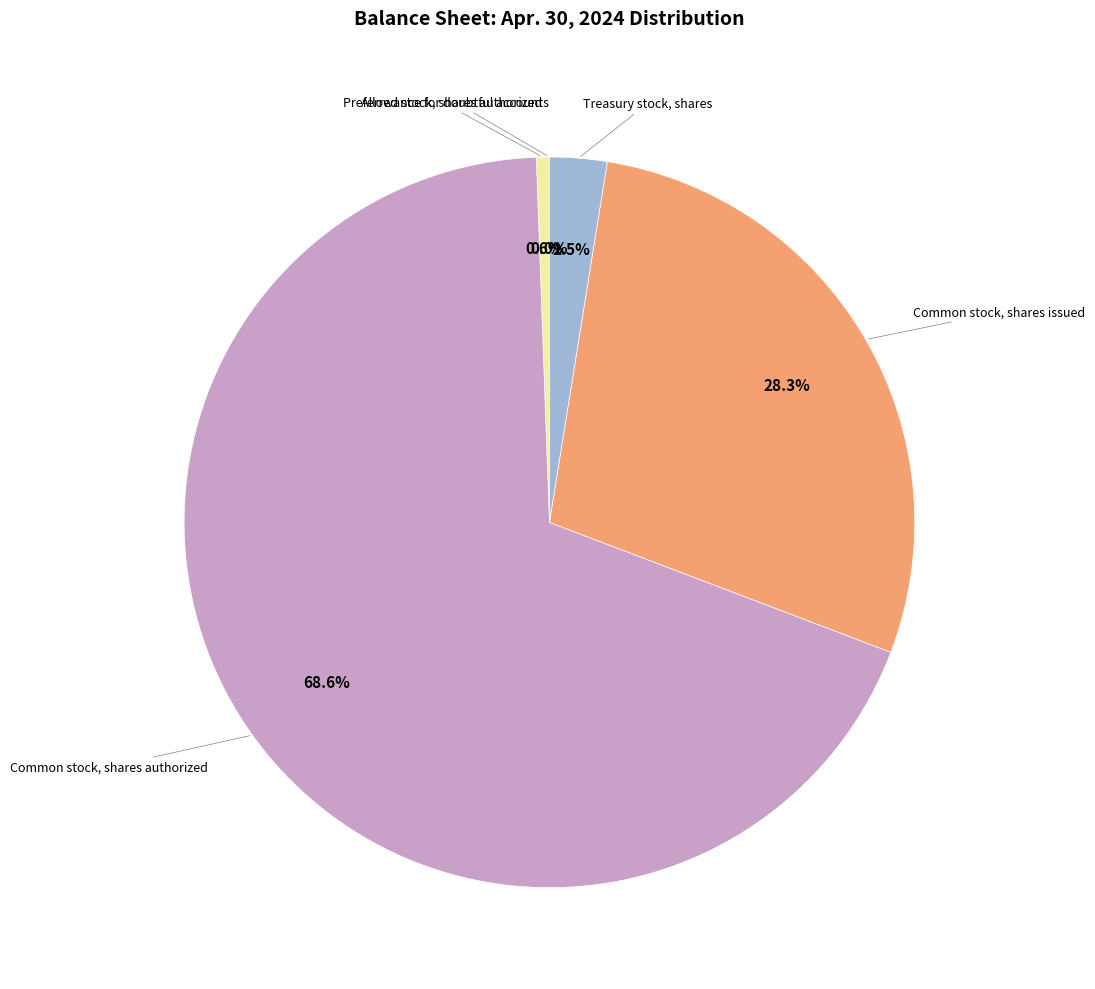

Is there any slice that represents more than half of the pie?

Yes